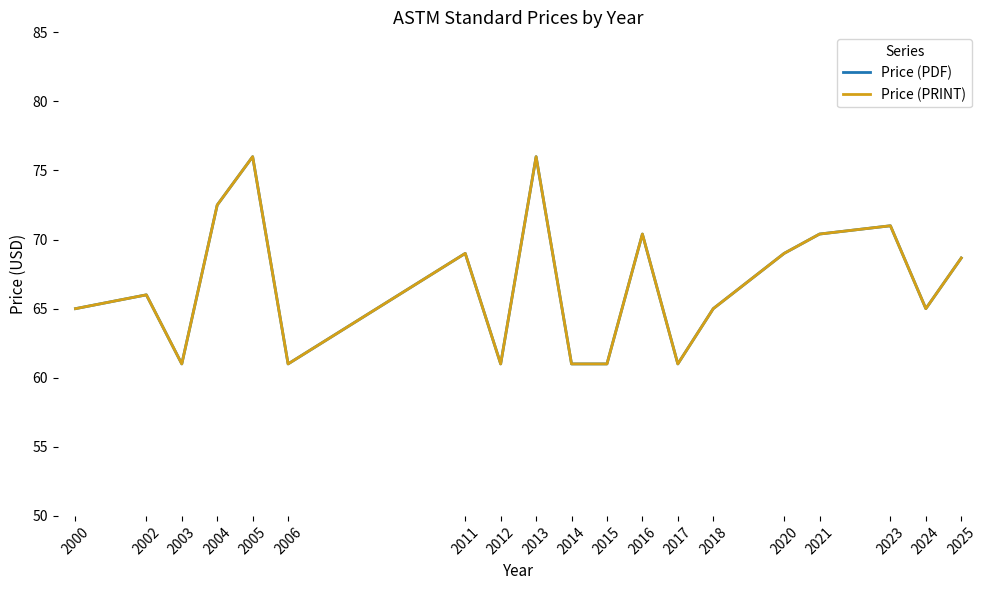

What is the minimum value shown in the chart?

61.0